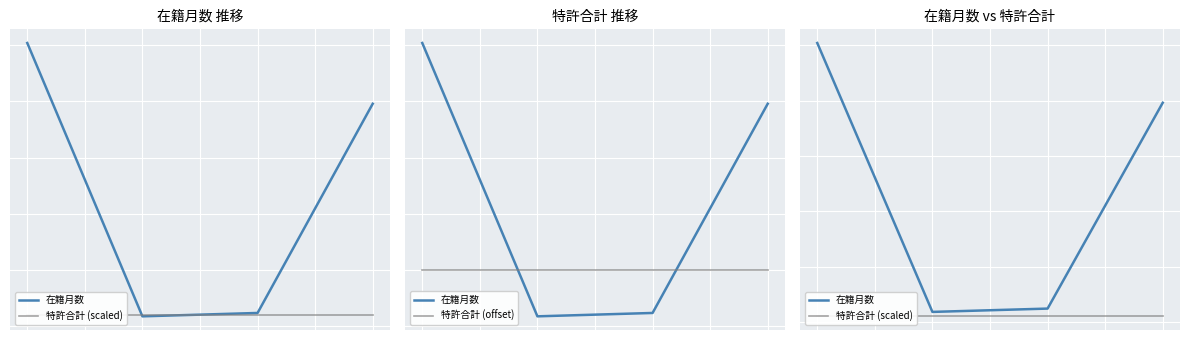

What is the average value of the 特許合計 (offset) series?

50